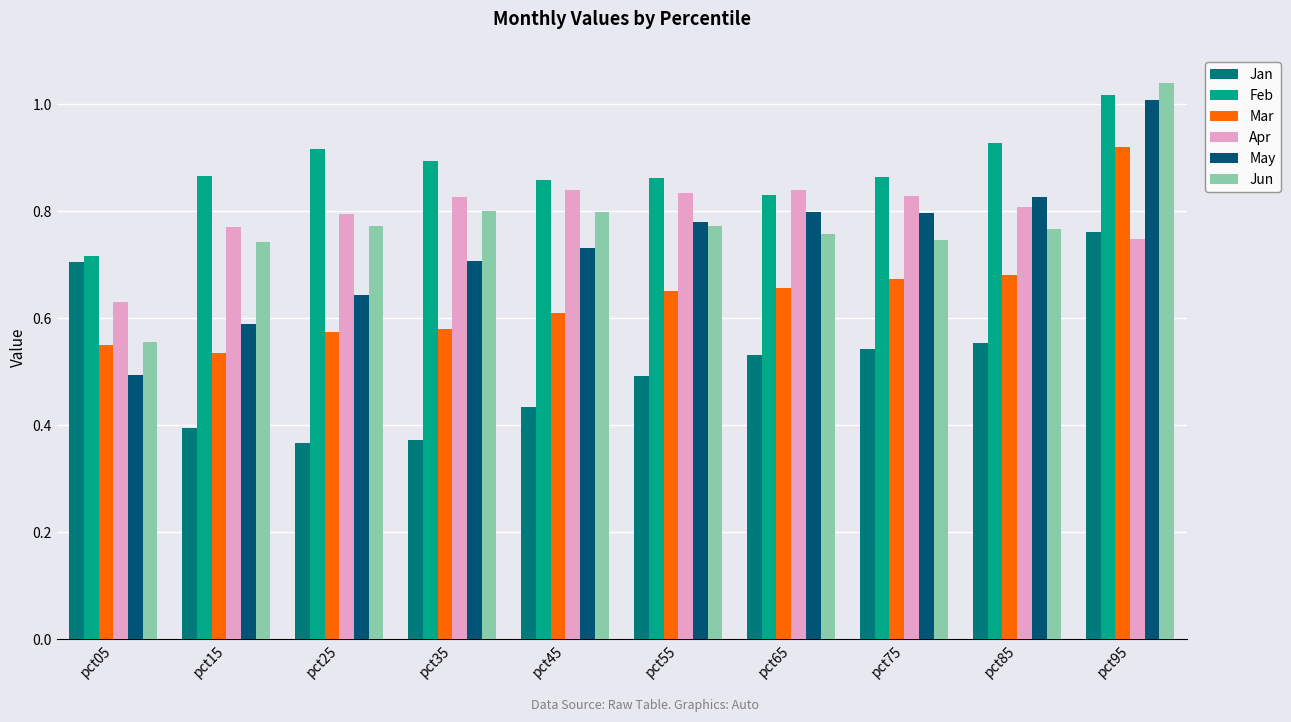

Reading left to right, transcribe all the data shown in this chart.

Jan: pct05=0.7	pct15=0.4	pct25=0.4	pct35=0.4	pct45=0.4	pct55=0.5	pct65=0.5	pct75=0.5	pct85=0.6	pct95=0.8
Feb: pct05=0.7	pct15=0.9	pct25=0.9	pct35=0.9	pct45=0.9	pct55=0.9	pct65=0.8	pct75=0.9	pct85=0.9	pct95=1.0
Mar: pct05=0.5	pct15=0.5	pct25=0.6	pct35=0.6	pct45=0.6	pct55=0.7	pct65=0.7	pct75=0.7	pct85=0.7	pct95=0.9
Apr: pct05=0.6	pct15=0.8	pct25=0.8	pct35=0.8	pct45=0.8	pct55=0.8	pct65=0.8	pct75=0.8	pct85=0.8	pct95=0.7
May: pct05=0.5	pct15=0.6	pct25=0.6	pct35=0.7	pct45=0.7	pct55=0.8	pct65=0.8	pct75=0.8	pct85=0.8	pct95=1.0
Jun: pct05=0.6	pct15=0.7	pct25=0.8	pct35=0.8	pct45=0.8	pct55=0.8	pct65=0.8	pct75=0.7	pct85=0.8	pct95=1.0